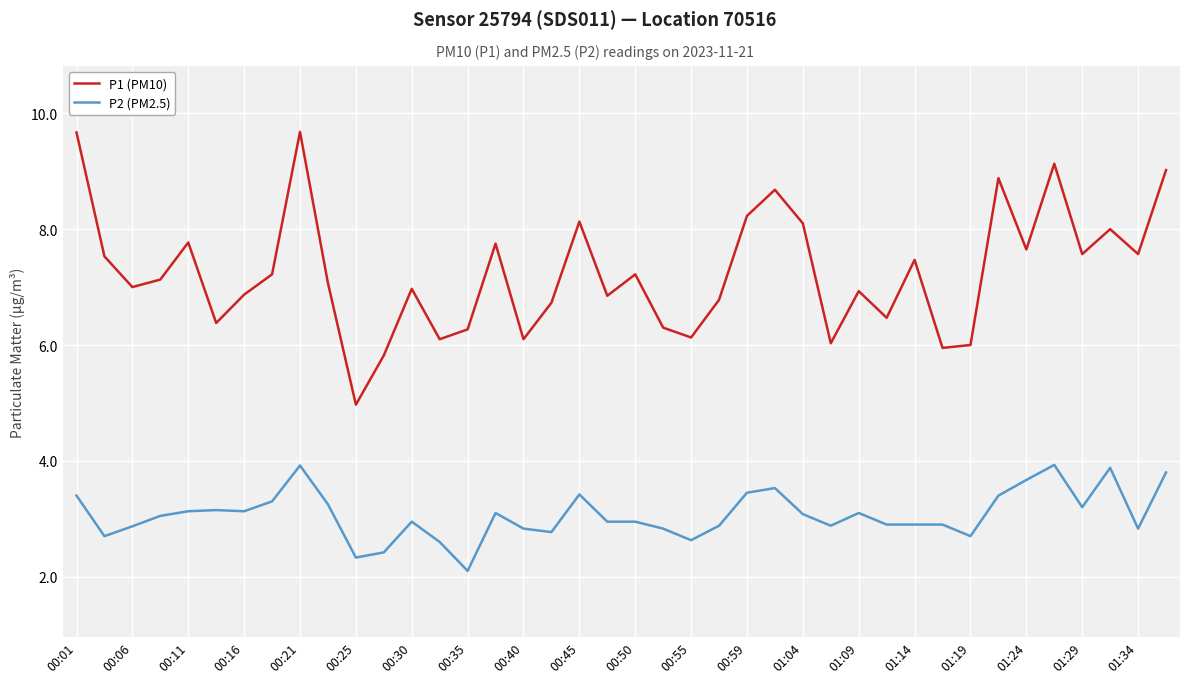

Rank the series by their average value, from lowest to highest.

P2 (PM2.5), P1 (PM10)